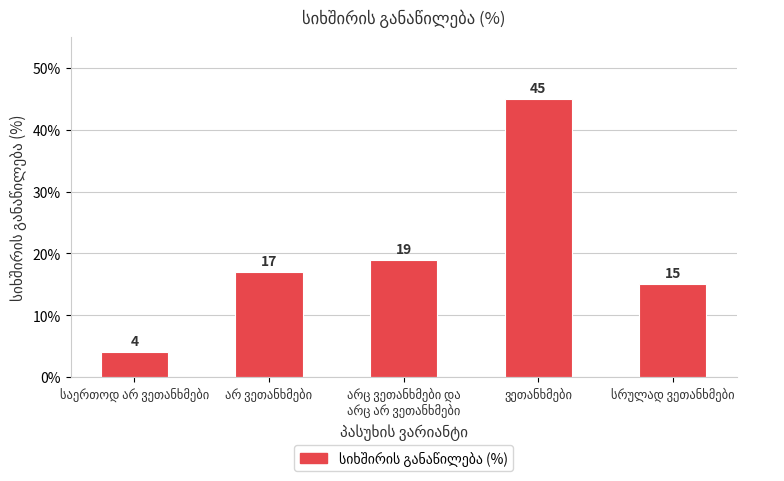

What is the minimum value shown in the chart?

4